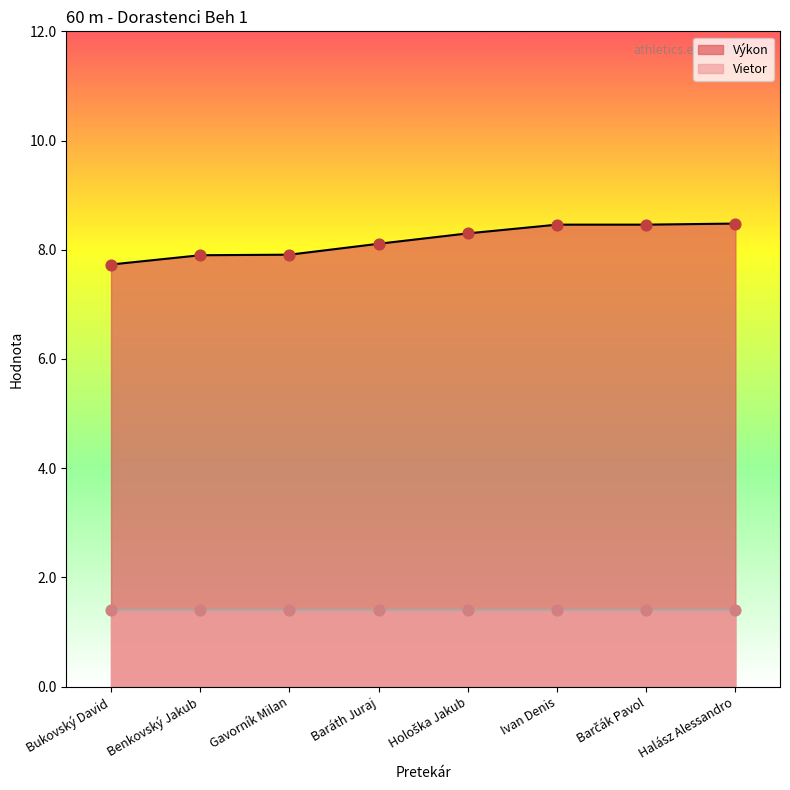

Approximately how many times larger is the value at Ivan Denis compared to Baráth Juraj?

1.0